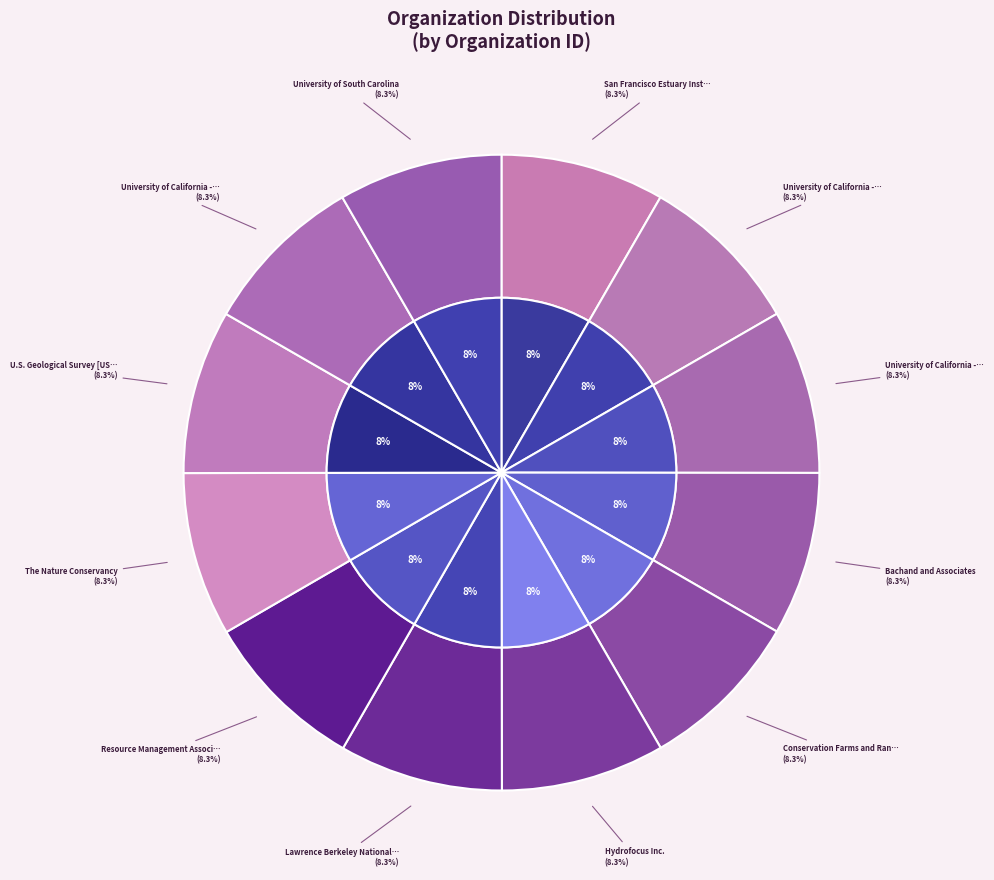

Which slice is the smallest?

Bachand and Associates